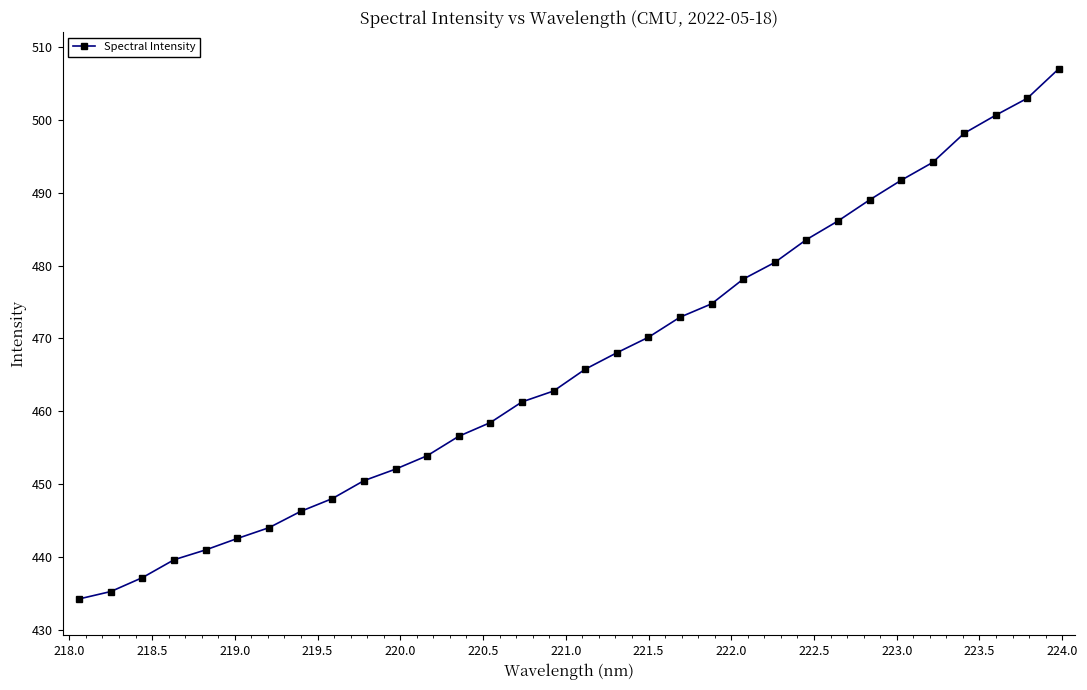

What is the value of the 1st point from the left?

434.2